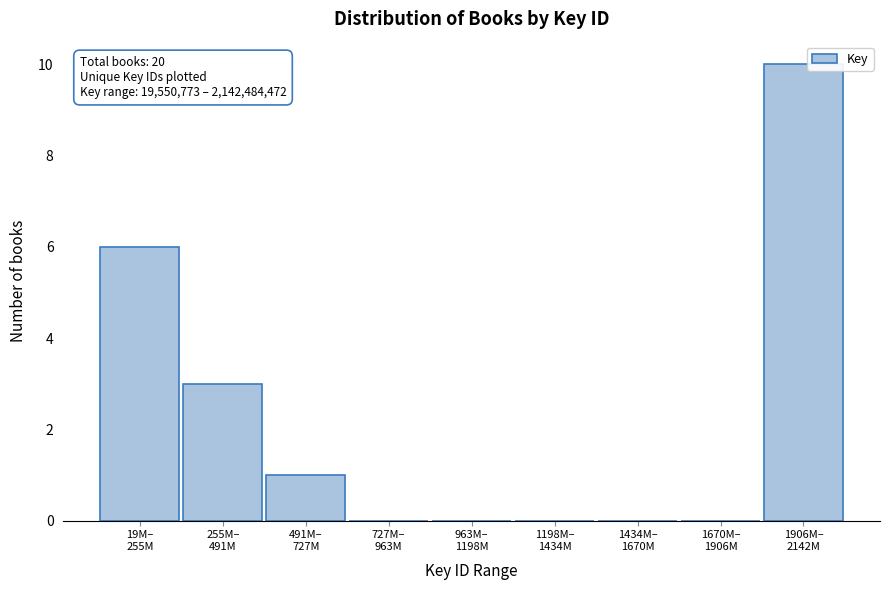

What is the maximum value shown in the chart?

10